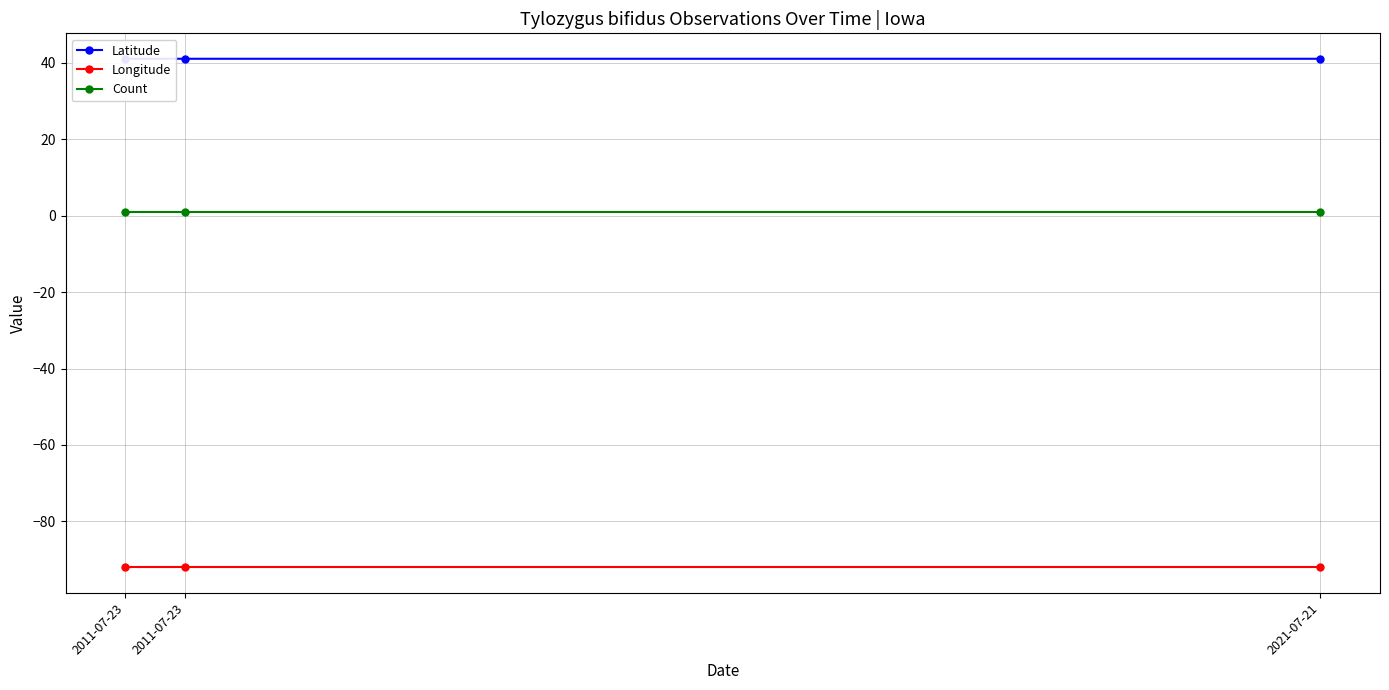

Reading left to right, extract all data points from this chart.

Latitude: 41.1	41.1	41.1
Longitude: -92.0	-92.0	-92.0
Count: 1.0	1.0	1.0